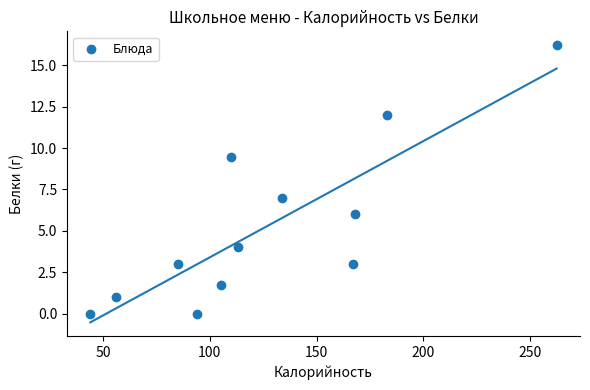

What Y value in the scatter plot is closest to 8?

7.0